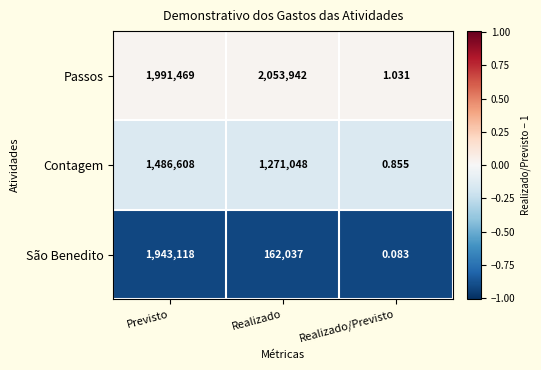

Which category has the lowest value across all series?

Realizado/Previsto